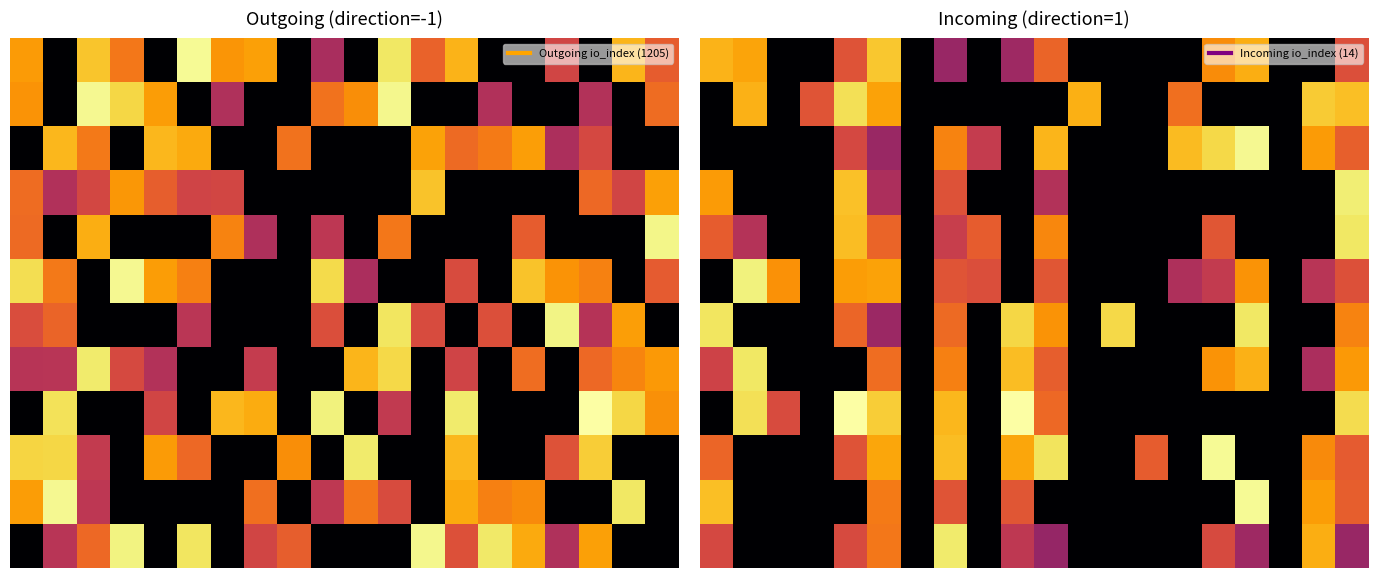

How many data points in 10 are above 0?

7